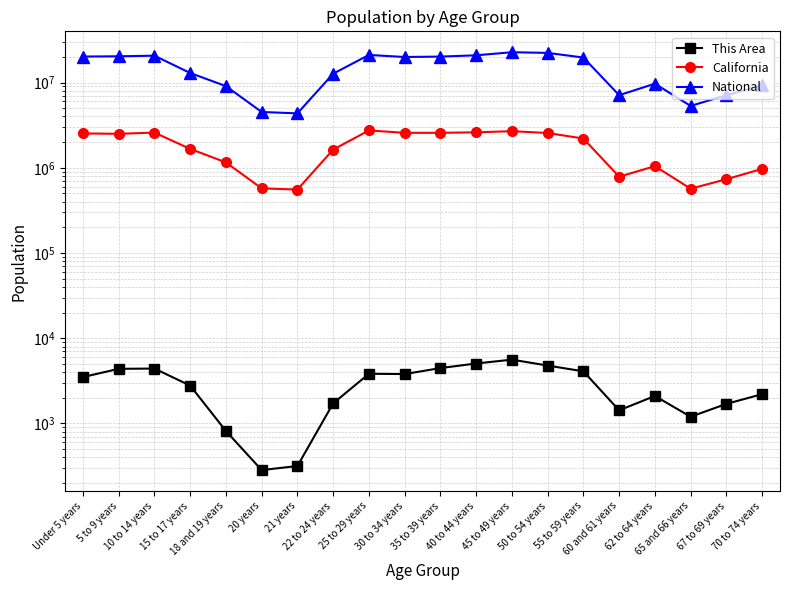

What are all the series names shown in the legend?

This Area, California, National